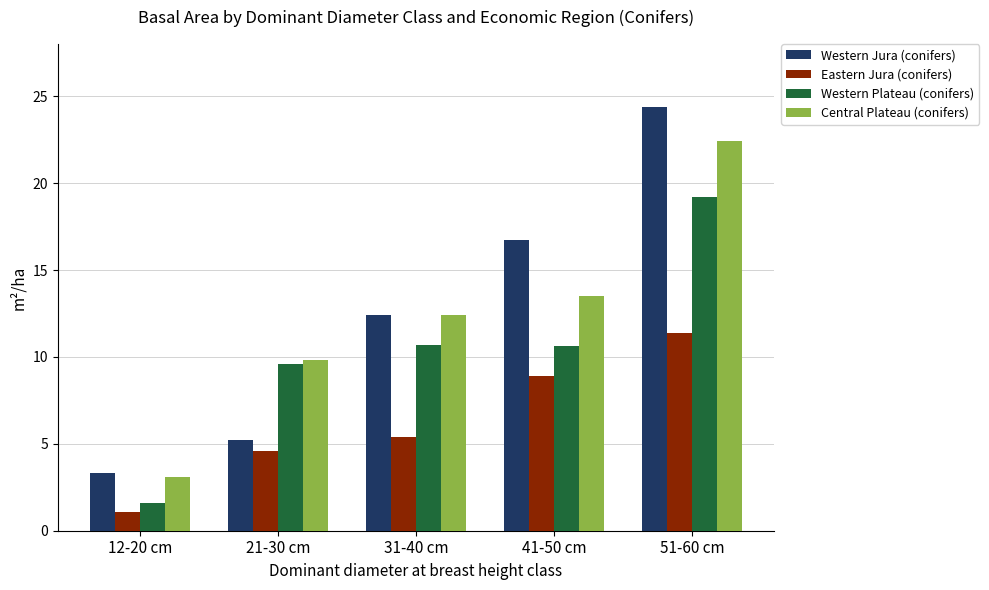

Which category has the lowest value in the Western Plateau (conifers) series?

12-20 cm